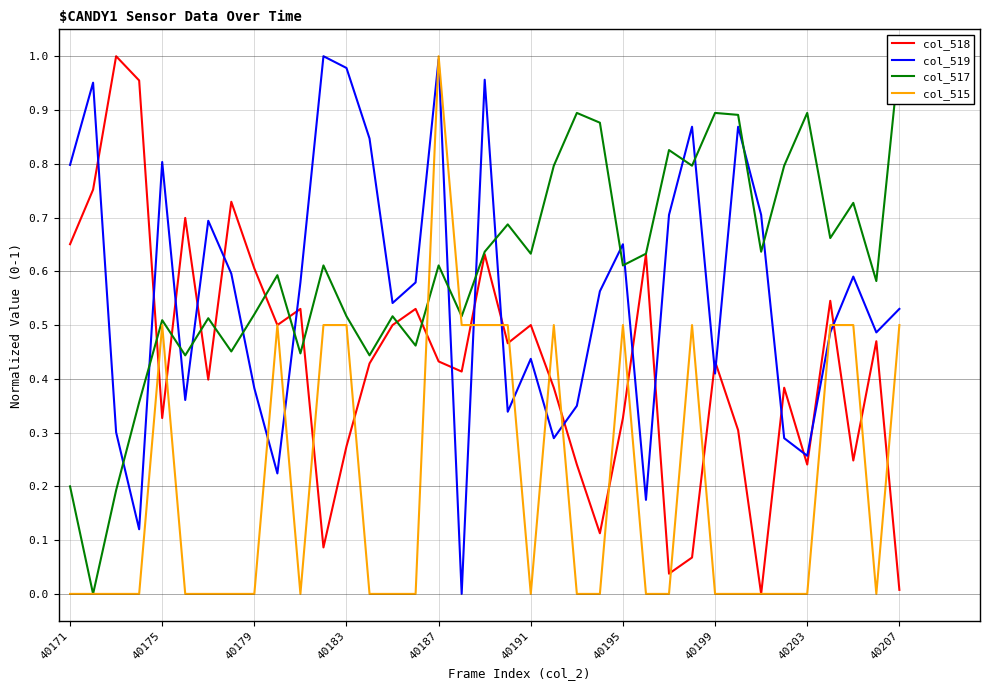

How many times do col_518 and col_519 cross each other?

18